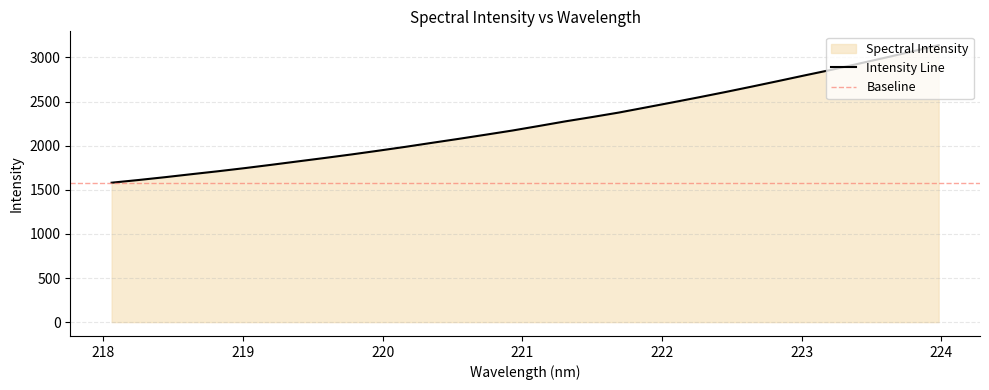

Reading left to right, list all the values displayed in this chart.

1580.0	1610.3	1642.6	1676.8	1710.4	1745.9	1783.6	1822.6	1861.2	1901.0	1943.1	1986.4	2032.0	2077.0	2123.4	2170.8	2222.5	2275.4	2324.1	2374.9	2431.9	2489.3	2547.7	2607.7	2669.8	2733.3	2798.0	2861.1	2929.0	2997.2	3066.6	3138.6